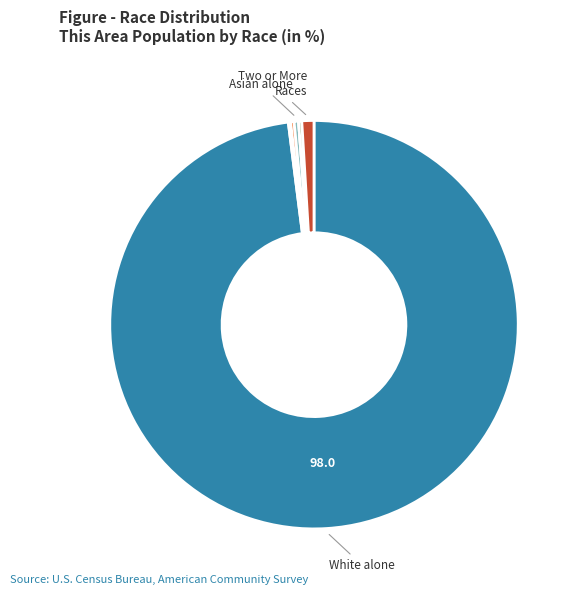

Is there a majority slice in this chart?

Yes